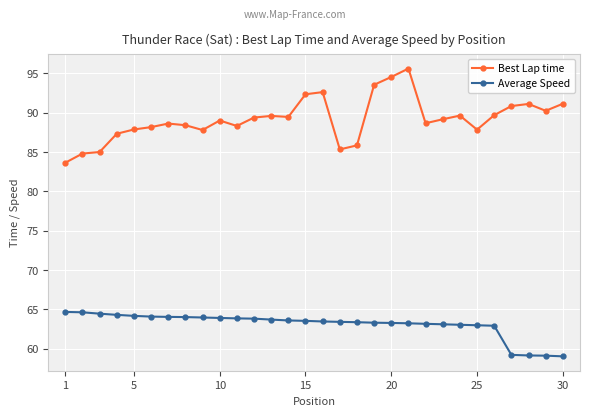

What is the highest value of the Best Lap time series?

95.6